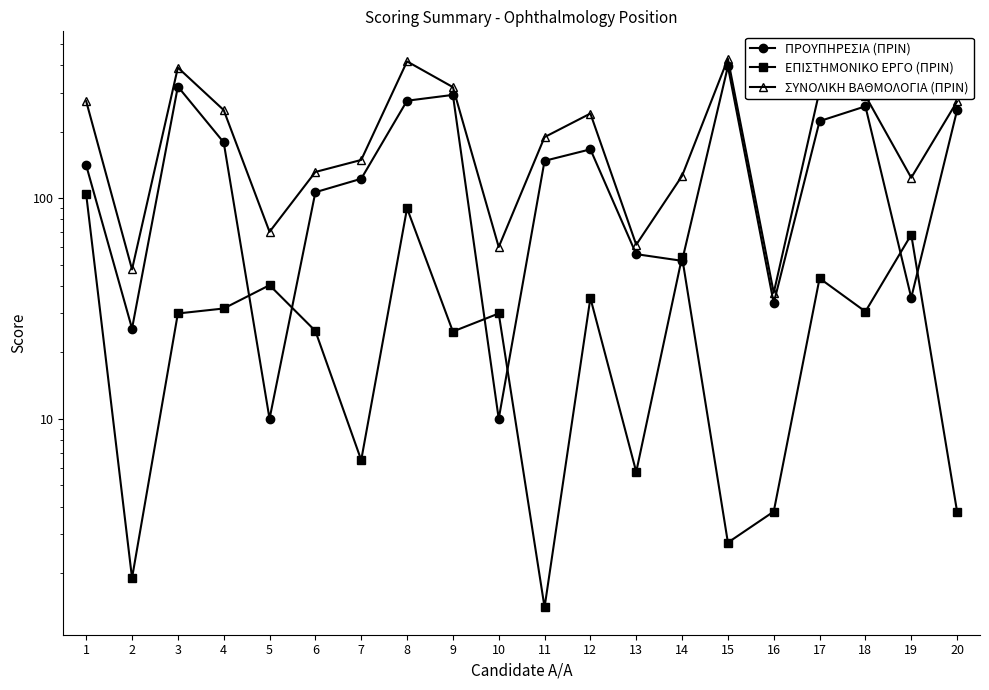

What is the difference between the maximum and minimum values in the ΣΥΝΟΛΙΚΗ ΒΑΘΜΟΛΟΓΙΑ (ΠΡΙΝ) series?

390.3